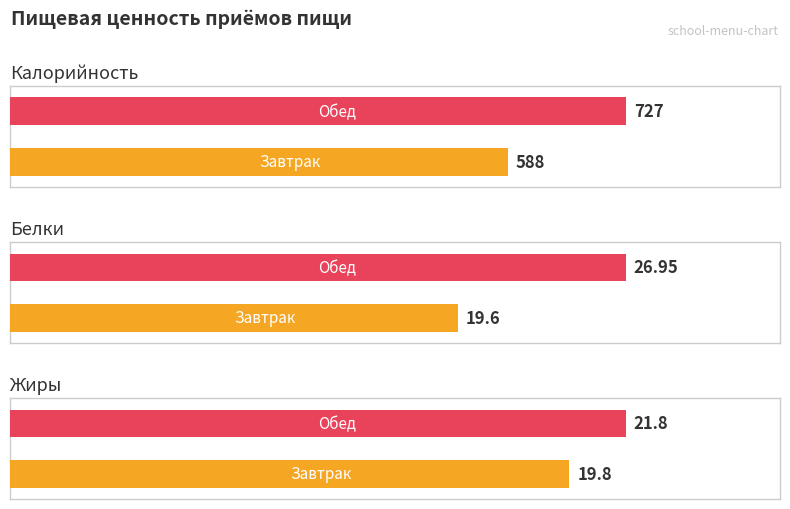

Where is Калорийность nearest to the value 657?

Завтрак